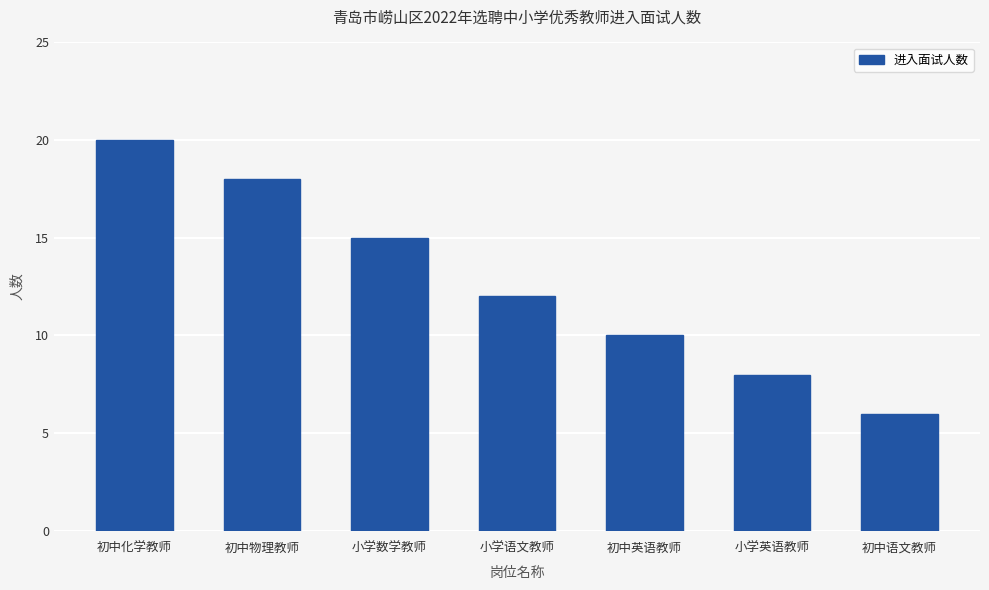

Is it true that the value at 初中英语教师 is 4?

False